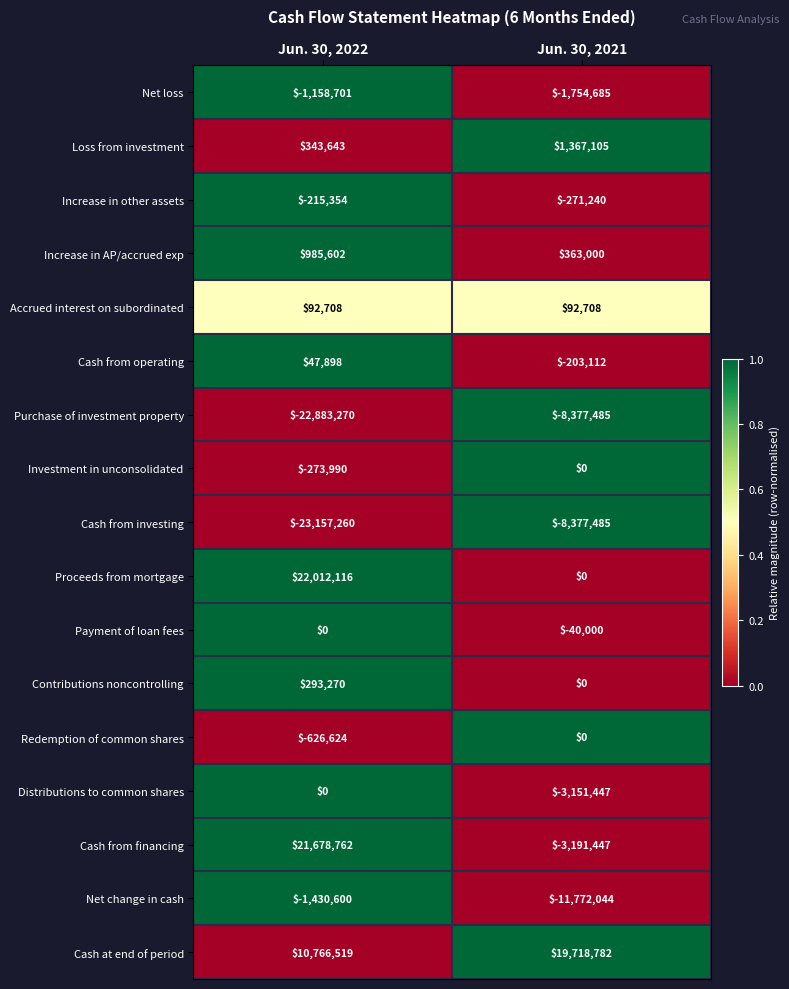

Rank the categories by Net change in cash value from lowest to highest.

Jun. 30, 2021, Jun. 30, 2022